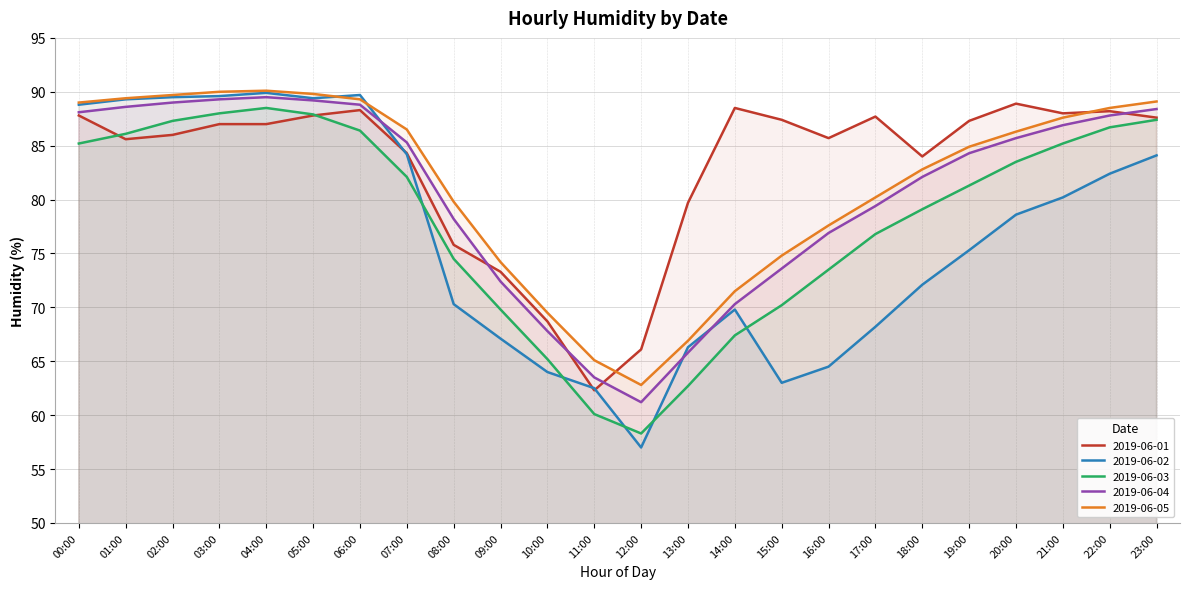

Which has a higher value, 21:00 or 16:00?

21:00